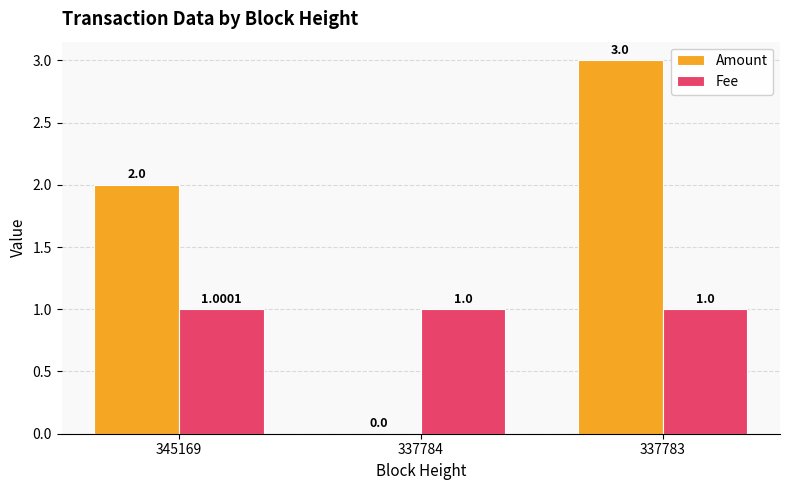

Reading right to left, extract all data points from this chart.

Amount: 337783=3.0	337784=0.0	345169=2.0
Fee: 337783=1.0	337784=1.0	345169=1.0